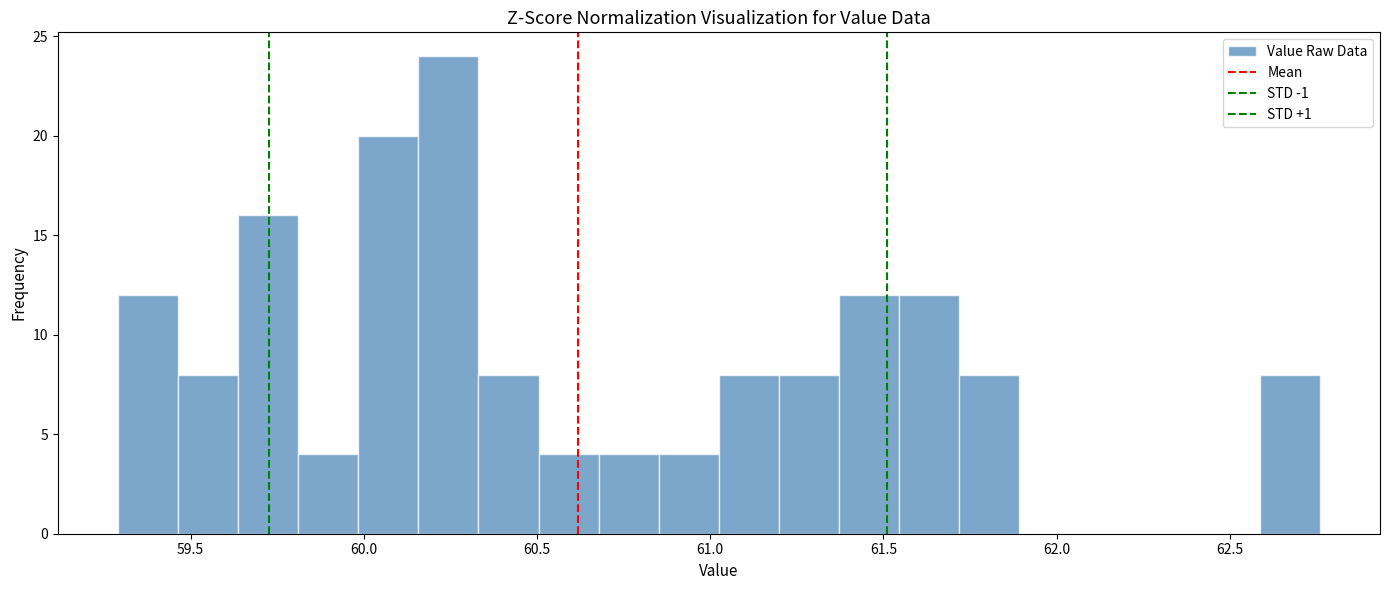

Read against the x-axis, roughly where is the centre of the tallest bar?

60.25